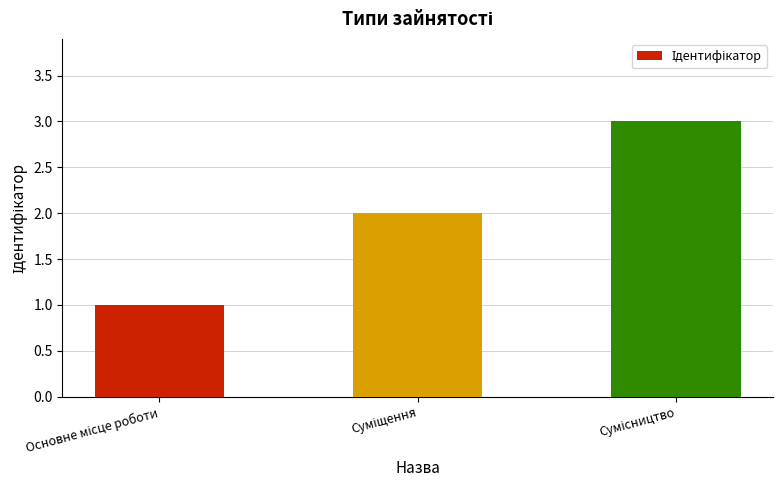

What is the greatest value displayed?

3